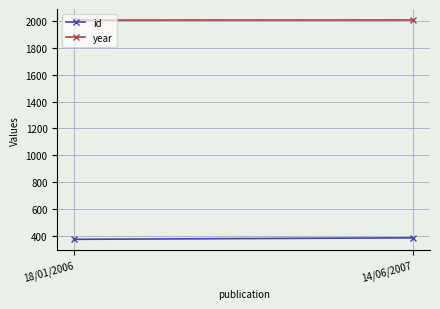

List the labels in order of id value, smallest first.

18/01/2006, 14/06/2007